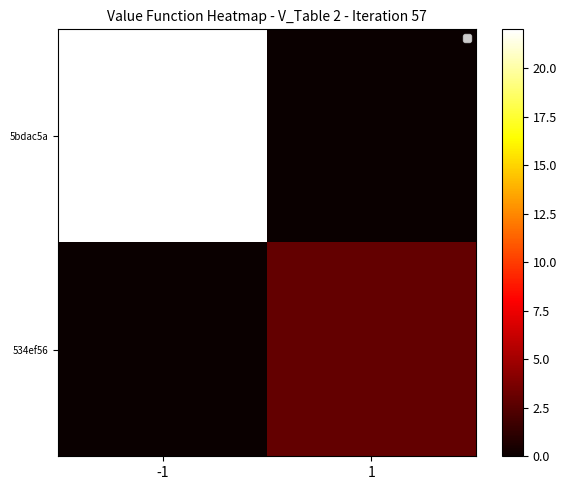

What is the sum of the 5bdac5a values at -1 and 1?

22